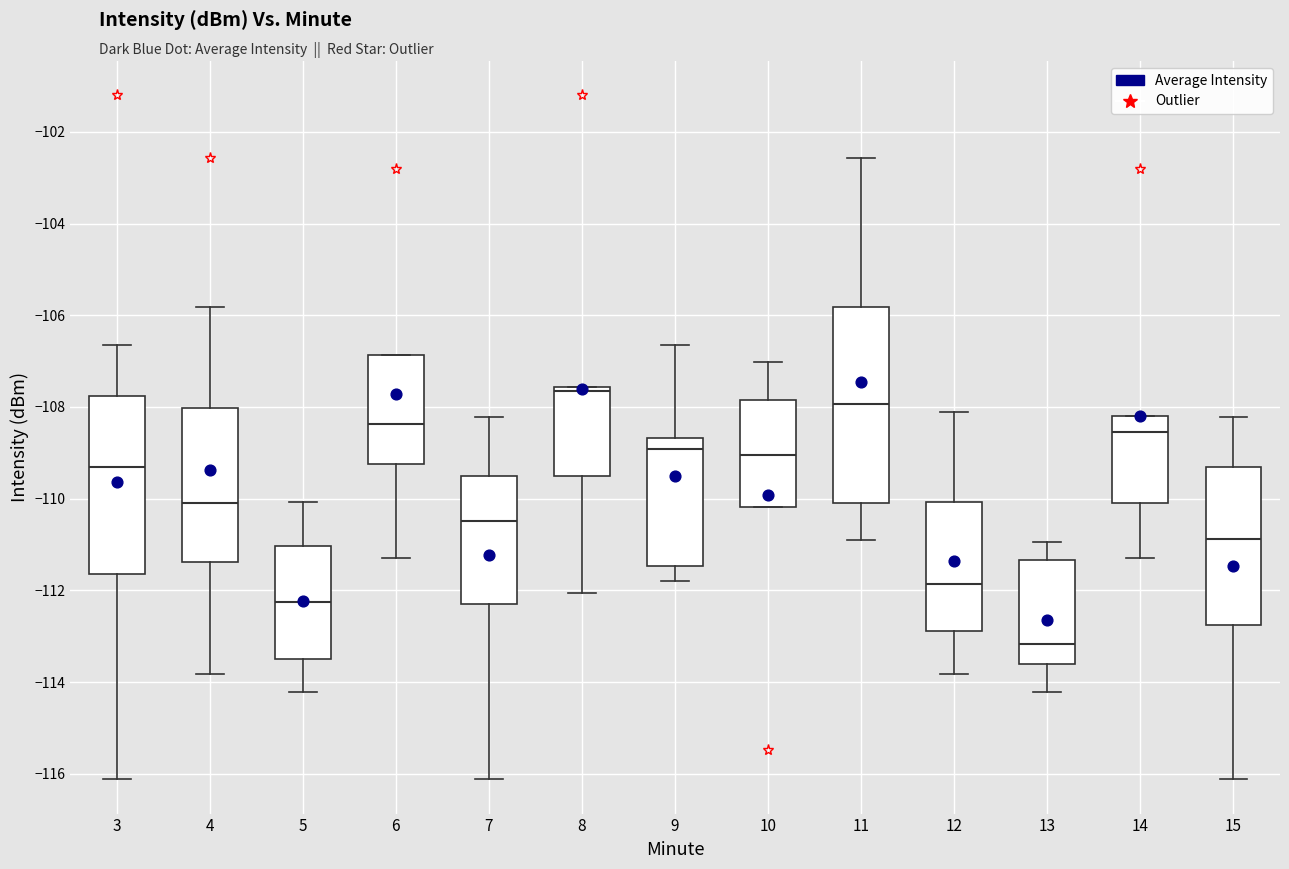

Reading left to right, read every box against the y-axis: the position of its median line, the range the box covers, and the ends of its whiskers. The values are not printed on the chart, so give them approximately, as read against the axis.

3: median -109.4, box -111.6 to -107.8, whiskers -116.2 to -106.6
4: median -110.0, box -111.4 to -108.0, whiskers -113.8 to -105.8
5: median -112.2, box -113.6 to -111.0, whiskers -114.2 to -110.0
6: median -108.4, box -109.2 to -106.8, whiskers -111.4 to -106.8
7: median -110.4, box -112.2 to -109.6, whiskers -116.2 to -108.2
8: median -107.6 (just below the box's upper edge), box -109.6 to -107.6, whiskers -112.0 to -107.6
9: median -109.0, box -111.4 to -108.6, whiskers -111.8 to -106.6
10: median -109.0, box -110.2 to -107.8, whiskers -110.2 to -107.0
11: median -108.0, box -110.0 to -105.8, whiskers -111.0 to -102.6
12: median -111.8, box -112.8 to -110.0, whiskers -113.8 to -108.0
13: median -113.2, box -113.6 to -111.4, whiskers -114.2 to -111.0
14: median -108.6, box -110.0 to -108.2, whiskers -111.4 to -108.2
15: median -110.8, box -112.8 to -109.4, whiskers -116.2 to -108.2